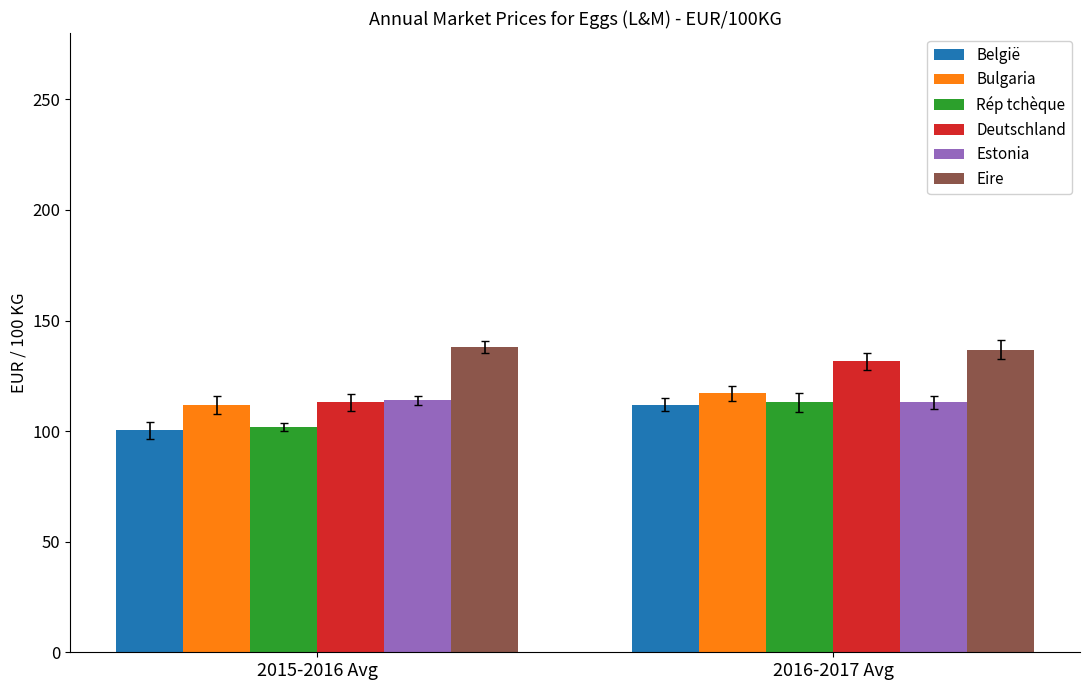

Does the chart contain any negative values?

No